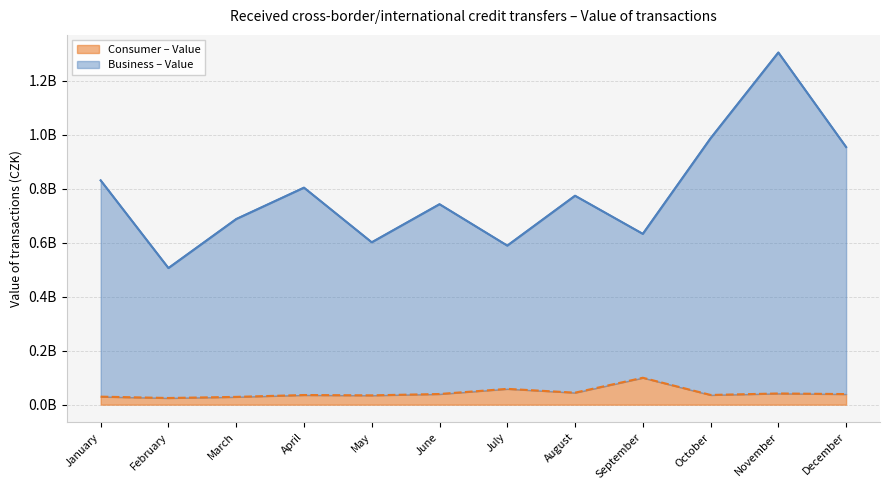

The Consumer – Value series shows 39271086 at December. True or false?

True